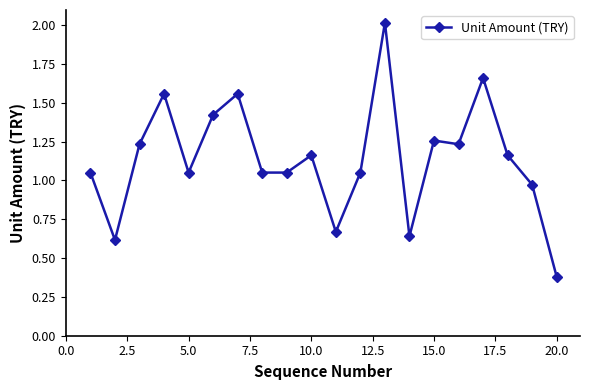

What is the value of the 13th point from the left?

2.0